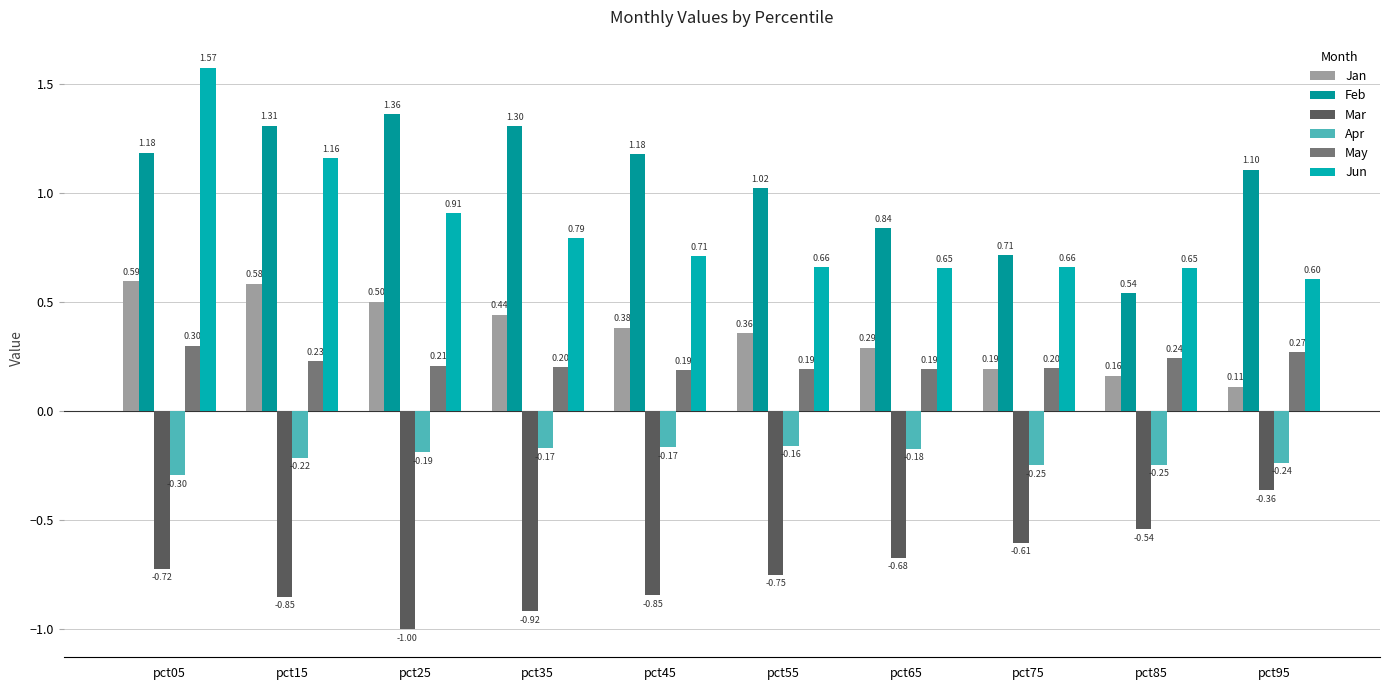

At which category is the sum across all series the highest?

pct05